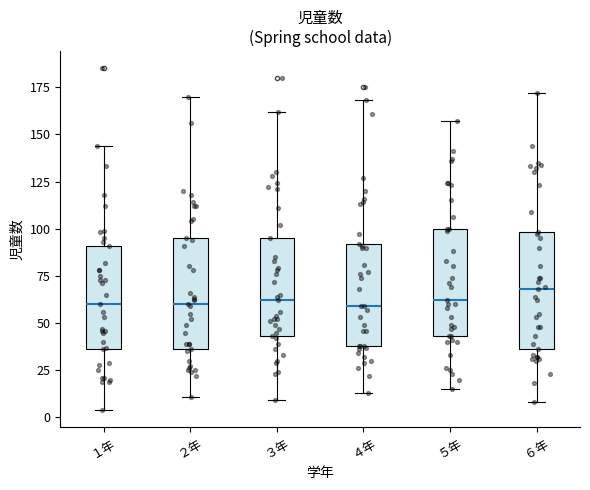

Where does the median line of the box for １年 sit on the y-axis? The values are not printed on the chart, so give them approximately, as read against the axis.

60